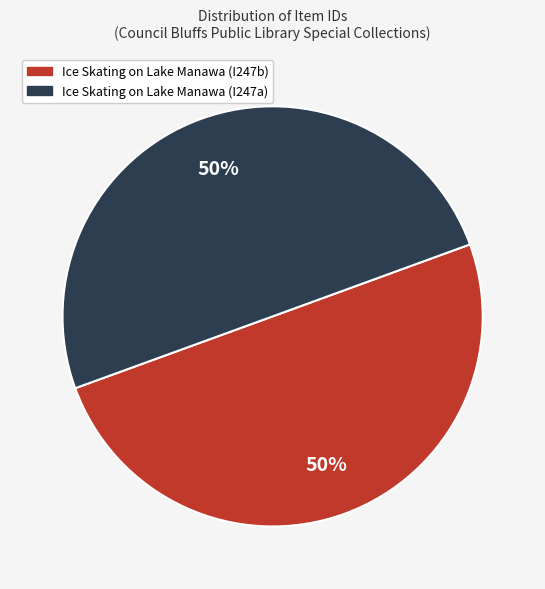

Is the sum of Ice Skating on Lake Manawa (I247b) and Ice Skating on Lake Manawa (I247a) greater than half?

Yes